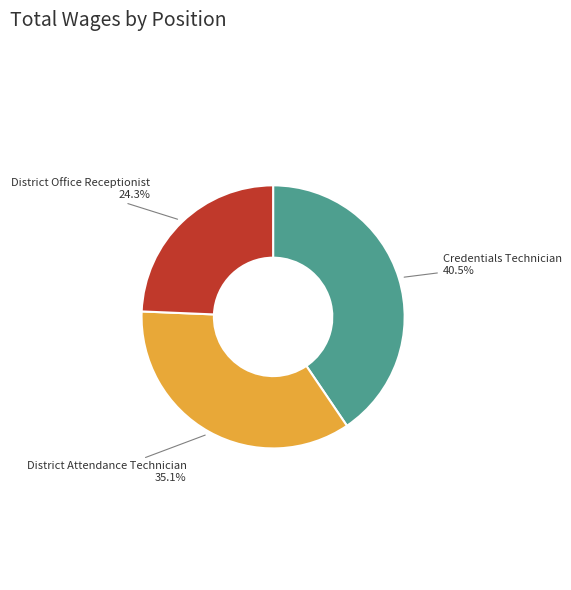

What is the largest slice in the pie chart?

Credentials Technician